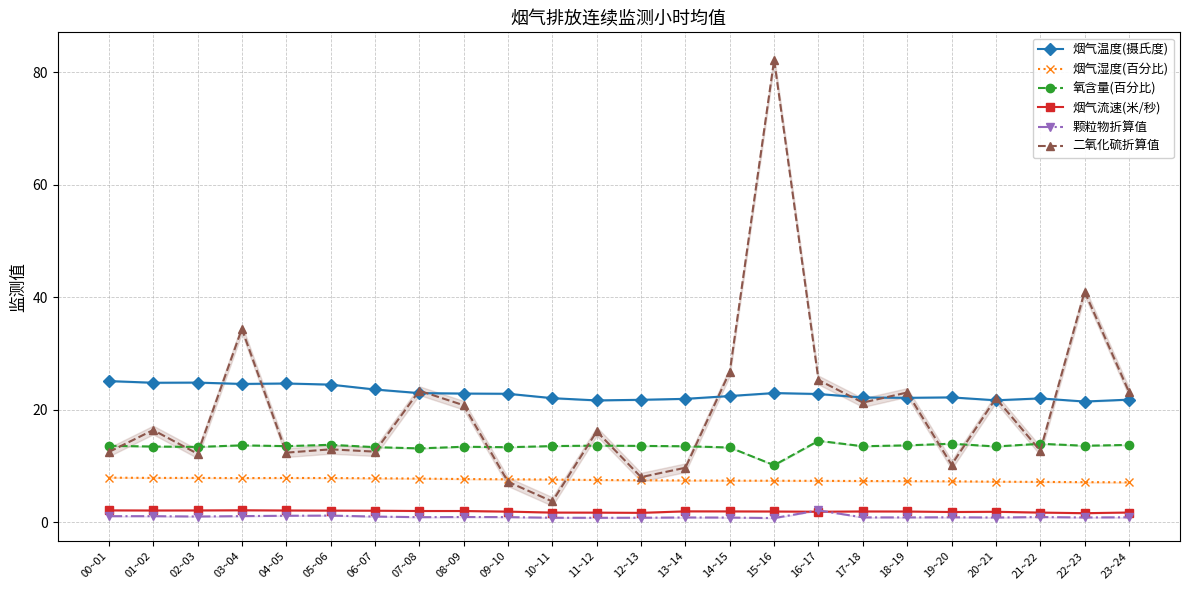

Where is the first local maximum for 颗粒物折算值?

05~06